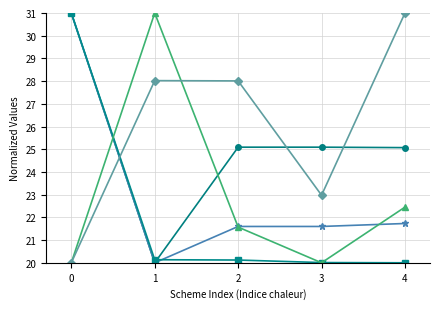

What is the greatest value displayed?

31.0